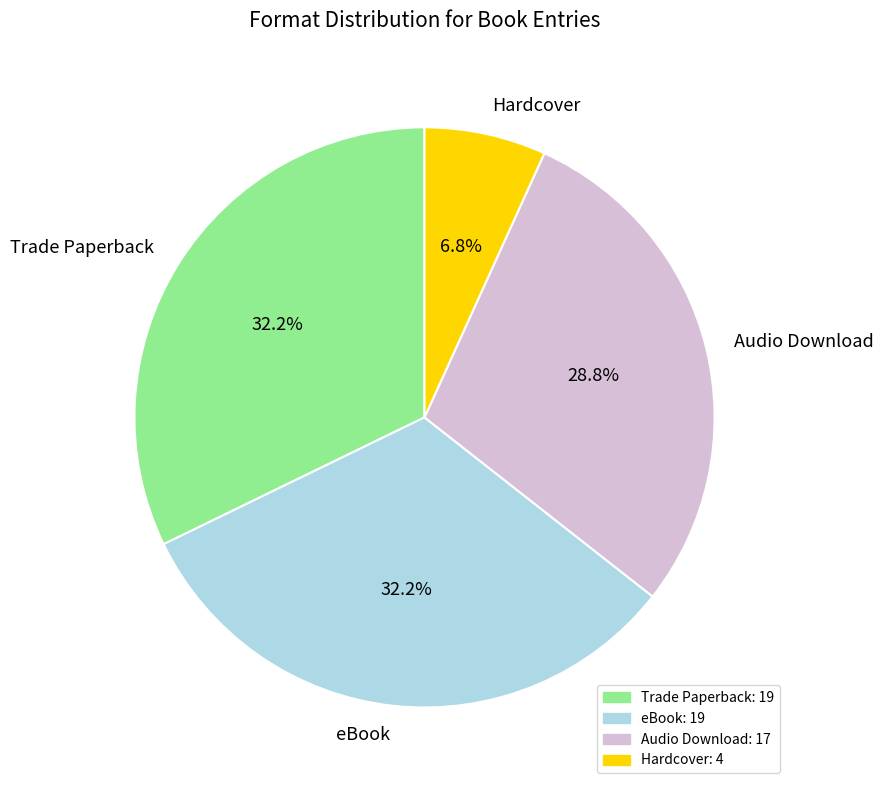

Is there a majority slice in this chart?

No